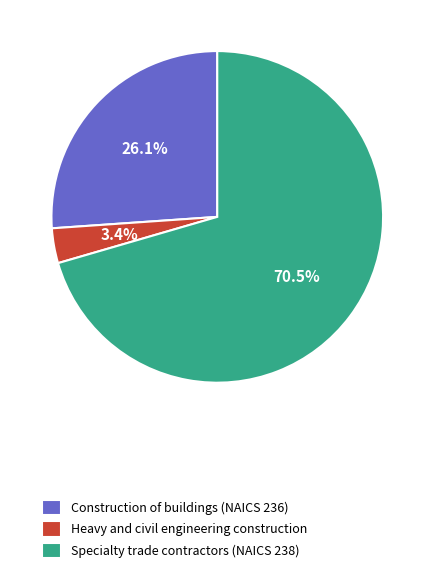

Count the number of slices in the pie.

3